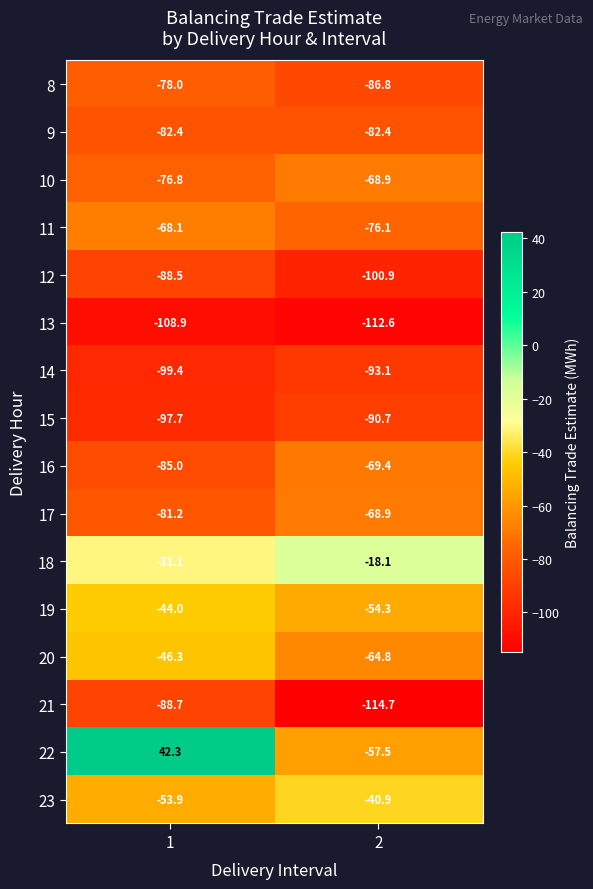

What is the lowest value of the 8 series?

-86.8